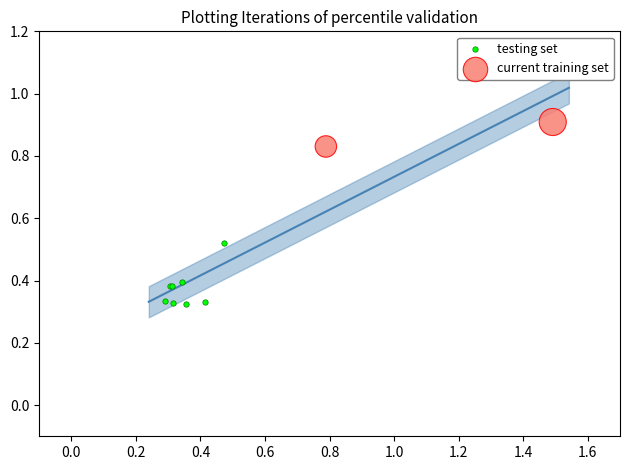

Which series has the widest spread of Y values?

testing set